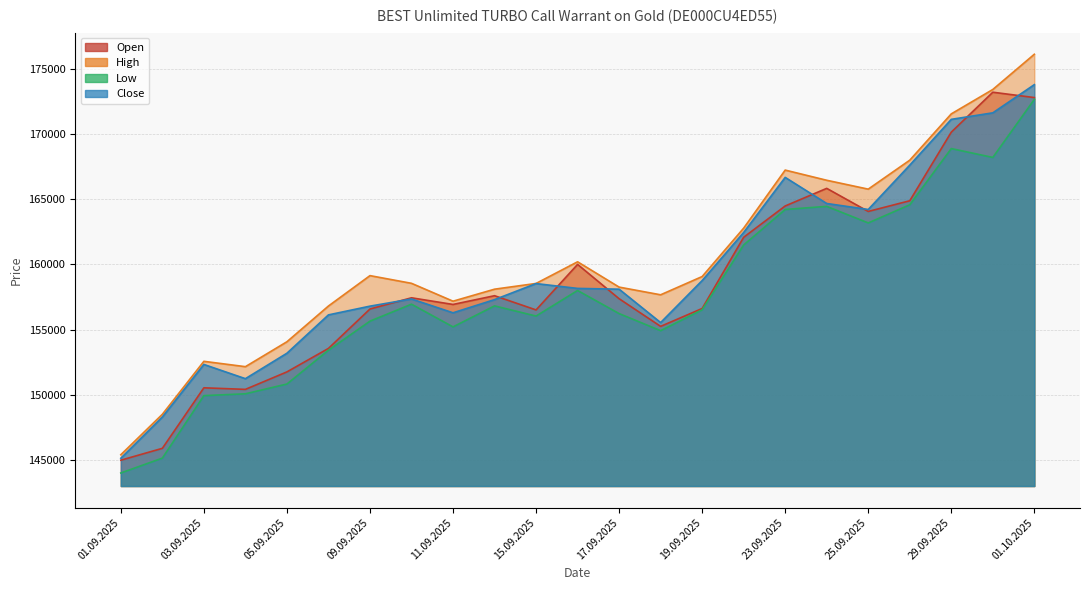

The Close series shows 37198 at 01.10.2025. True or false?

False